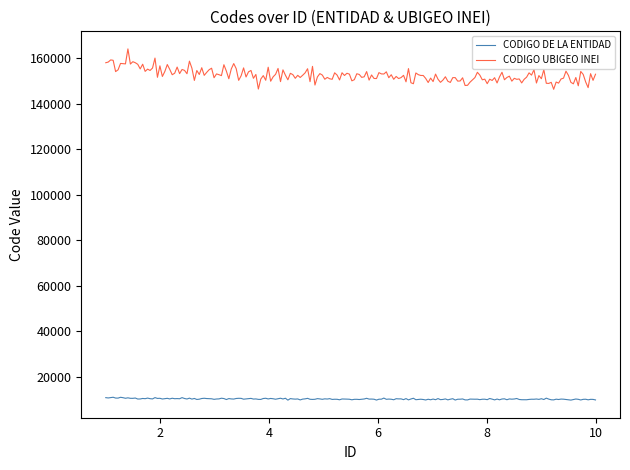

What is the minimum value shown in the chart?

9779.9